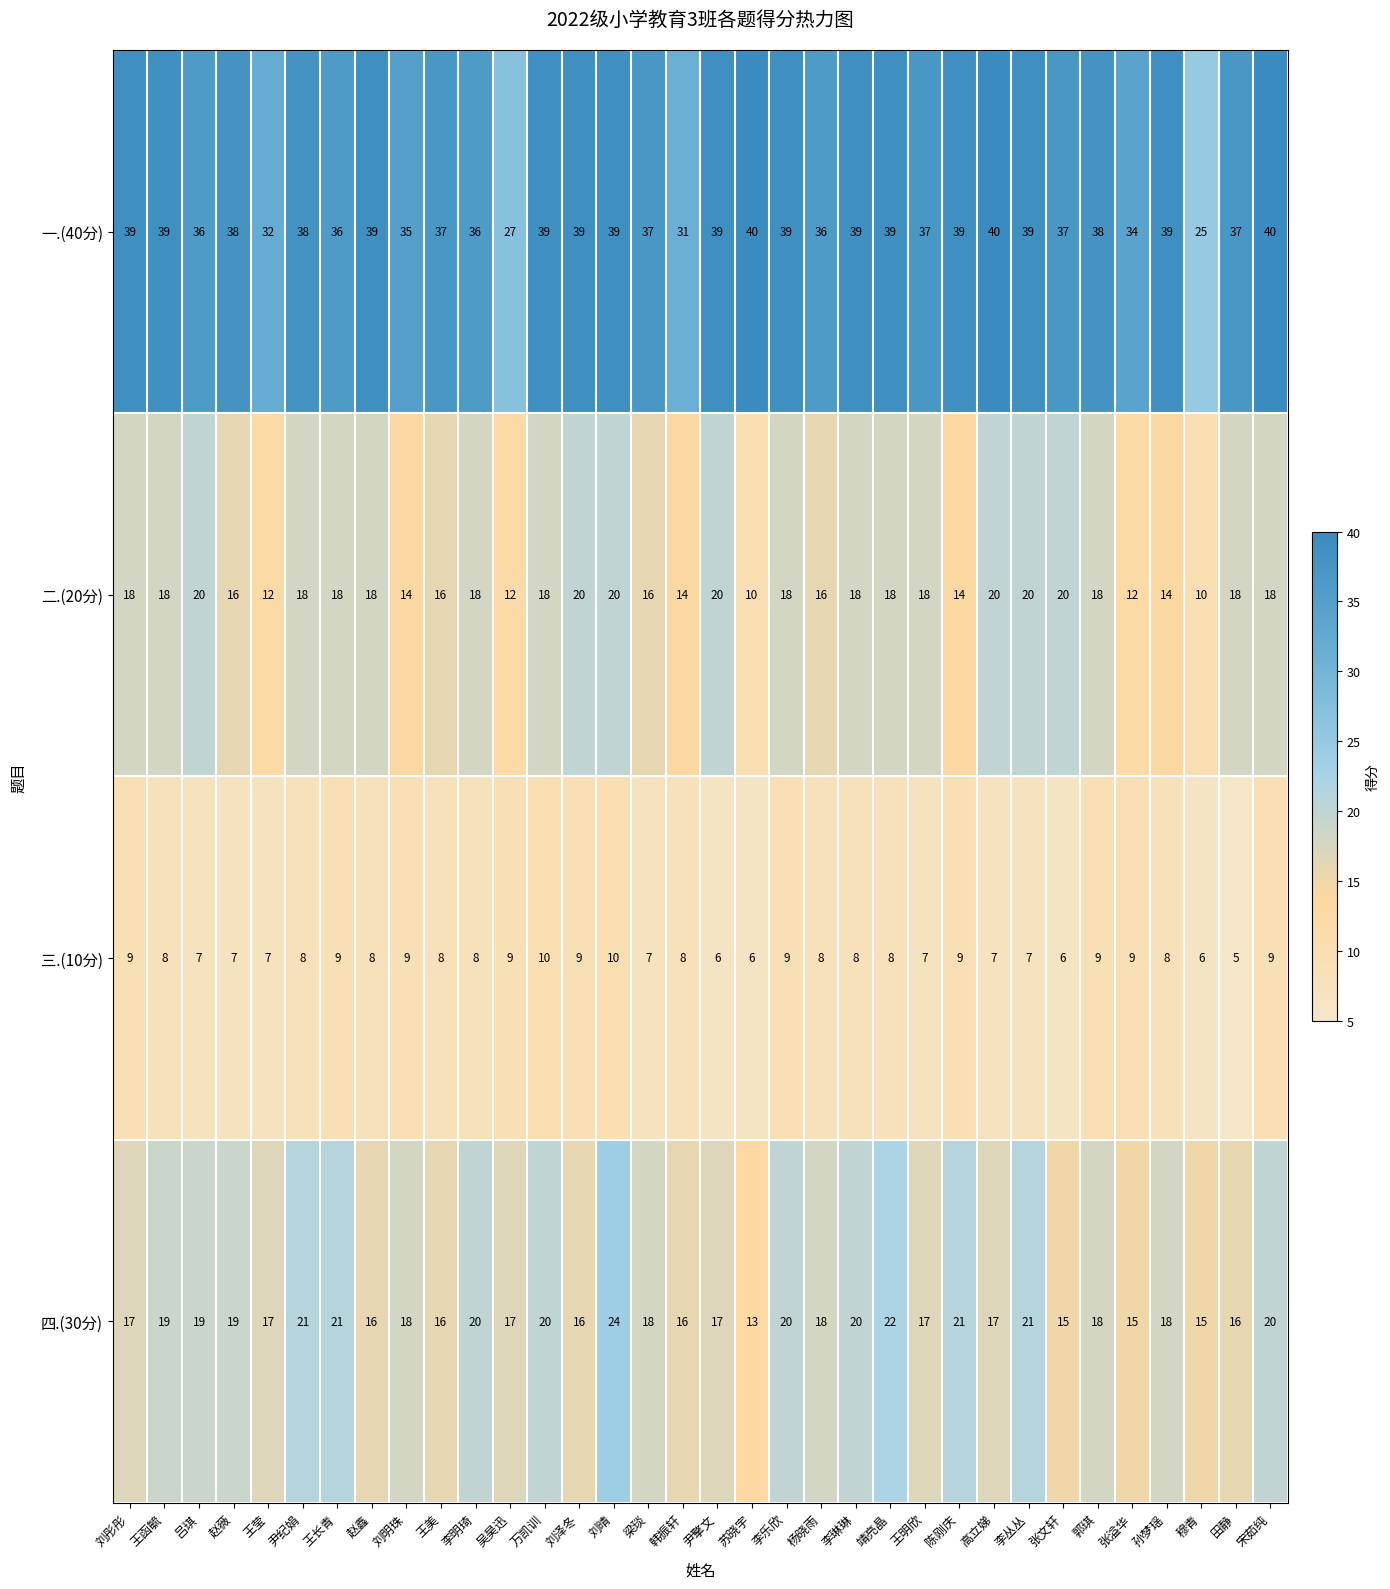

Which series has the widest spread of values?

一.(40分)